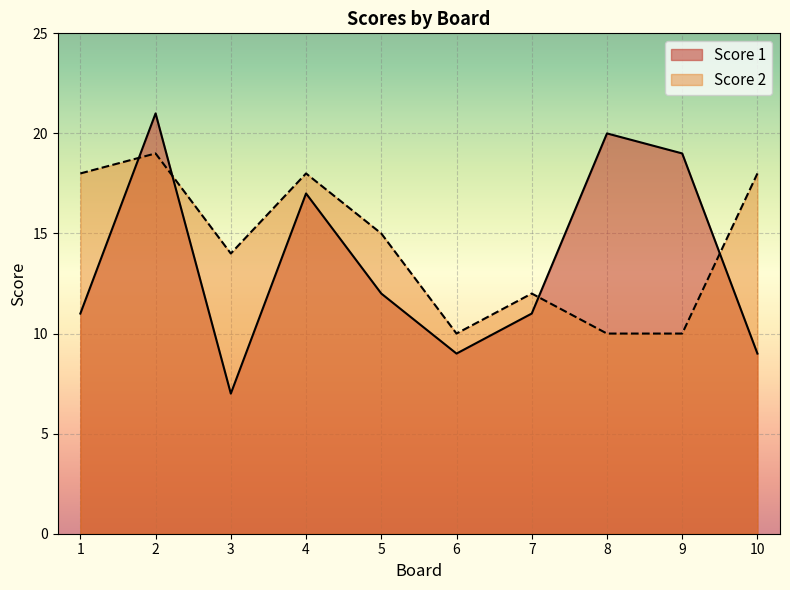

Reading left to right, what are all the values shown in this chart?

Score 1: 1=11	2=21	3=7	4=17	5=12	6=9	7=11	8=20	9=19	10=9
Score 2: 1=18	2=19	3=14	4=18	5=15	6=10	7=12	8=10	9=10	10=18